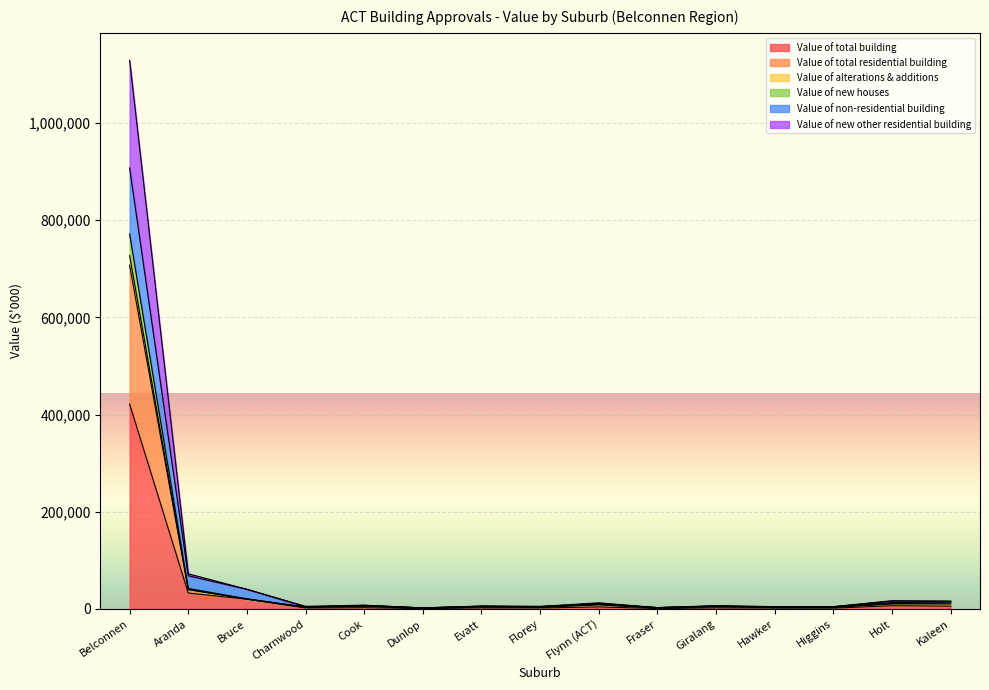

What is the maximum value for Value of total building?

421577